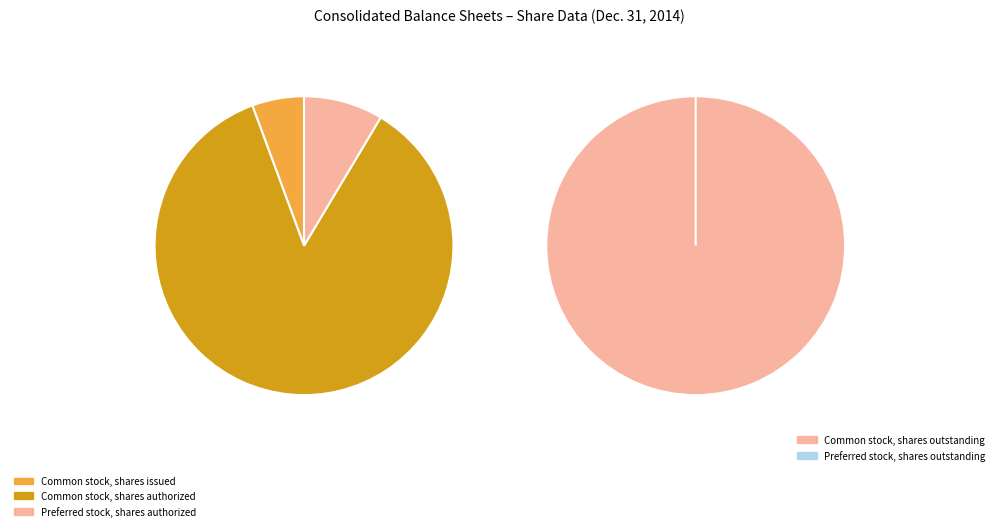

True or false: Preferred stock, shares authorized accounts for 1% of the total.

False